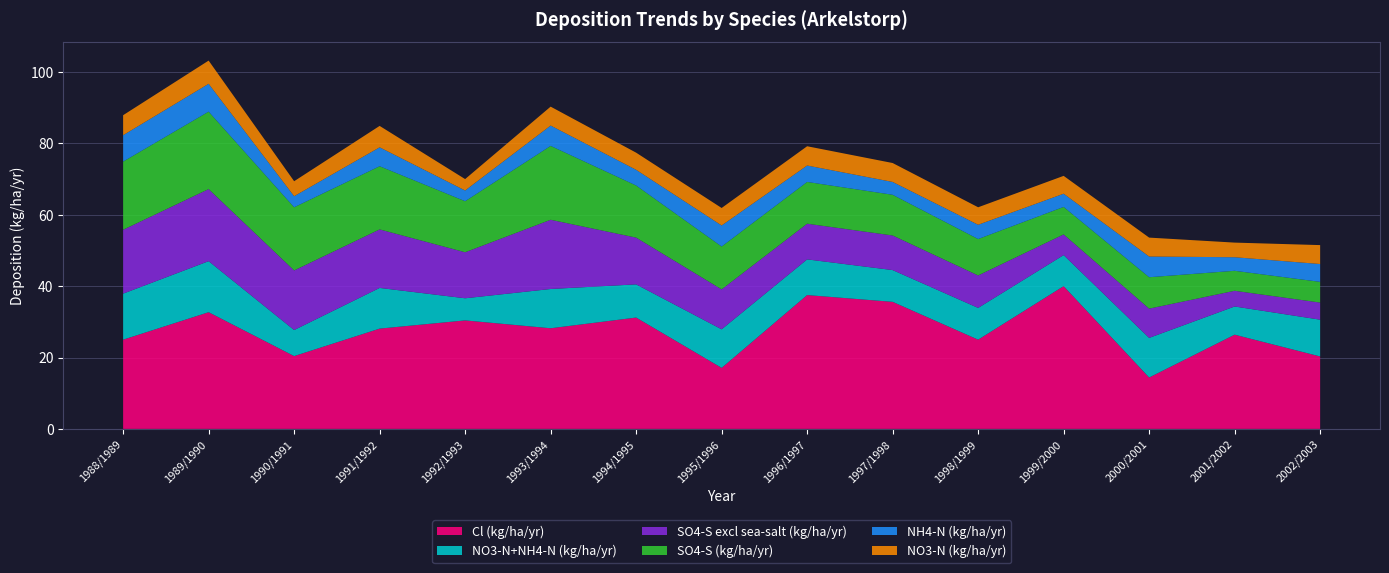

Reading right to left, what are all the values shown in this chart?

Cl (kg/ha/yr): 2002/2003=20.3	2001/2002=26.4	2000/2001=14.4	1999/2000=40.0	1998/1999=25.0	1997/1998=35.6	1996/1997=37.5	1995/1996=17.1	1994/1995=31.2	1993/1994=28.2	1992/1993=30.4	1991/1992=28.1	1990/1991=20.4	1989/1990=32.7	1988/1989=25.0
NO3-N+NH4-N (kg/ha/yr): 2002/2003=10.3	2001/2002=7.9	2000/2001=11.1	1999/2000=8.7	1998/1999=8.9	1997/1998=8.9	1996/1997=10.0	1995/1996=10.8	1994/1995=9.3	1993/1994=11.0	1992/1993=6.2	1991/1992=11.4	1990/1991=7.3	1989/1990=14.3	1988/1989=12.9
SO4-S excl sea-salt (kg/ha/yr): 2002/2003=4.8	2001/2002=4.4	2000/2001=8.2	1999/2000=5.8	1998/1999=9.1	1997/1998=9.7	1996/1997=10.0	1995/1996=11.2	1994/1995=13.1	1993/1994=19.4	1992/1993=12.9	1991/1992=16.4	1990/1991=16.7	1989/1990=20.2	1988/1989=17.9
SO4-S (kg/ha/yr): 2002/2003=5.8	2001/2002=5.6	2000/2001=8.8	1999/2000=7.7	1998/1999=10.2	1997/1998=11.4	1996/1997=11.7	1995/1996=12.0	1994/1995=14.6	1993/1994=20.7	1992/1993=14.3	1991/1992=17.7	1990/1991=17.7	1989/1990=21.7	1988/1989=19.1
NH4-N (kg/ha/yr): 2002/2003=5.0	2001/2002=3.8	2000/2001=5.8	1999/2000=3.7	1998/1999=4.0	1997/1998=3.6	1996/1997=4.6	1995/1996=5.9	1994/1995=4.4	1993/1994=5.7	1992/1993=3.0	1991/1992=5.3	1990/1991=3.1	1989/1990=7.8	1988/1989=7.4
NO3-N (kg/ha/yr): 2002/2003=5.3	2001/2002=4.1	2000/2001=5.3	1999/2000=5.0	1998/1999=4.9	1997/1998=5.3	1996/1997=5.4	1995/1996=4.9	1994/1995=4.8	1993/1994=5.3	1992/1993=3.2	1991/1992=6.0	1990/1991=4.2	1989/1990=6.5	1988/1989=5.6